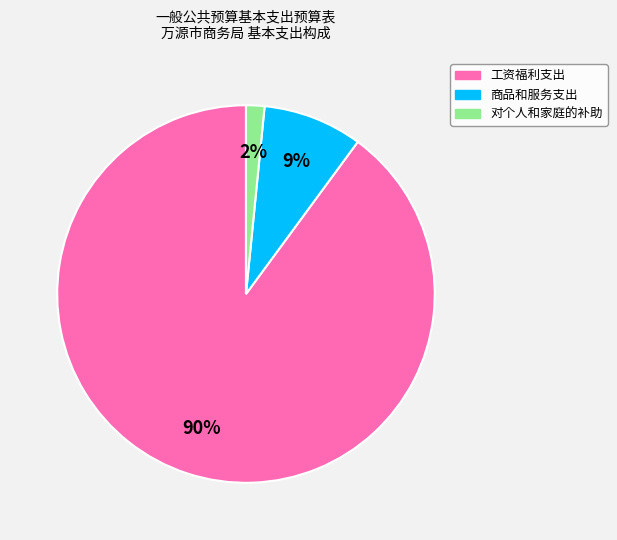

Between 对个人和家庭的补助 and 商品和服务支出, which is larger?

商品和服务支出